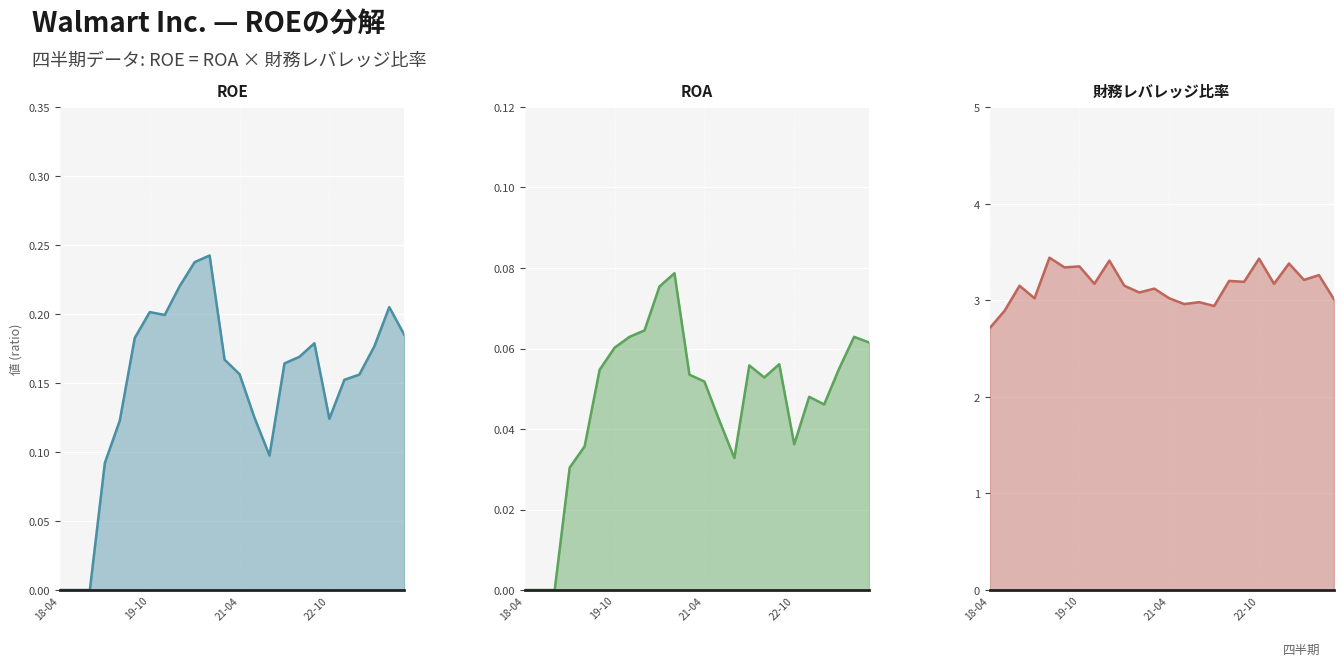

What is the difference between the ROE values at 5 and 19-10?

0.2